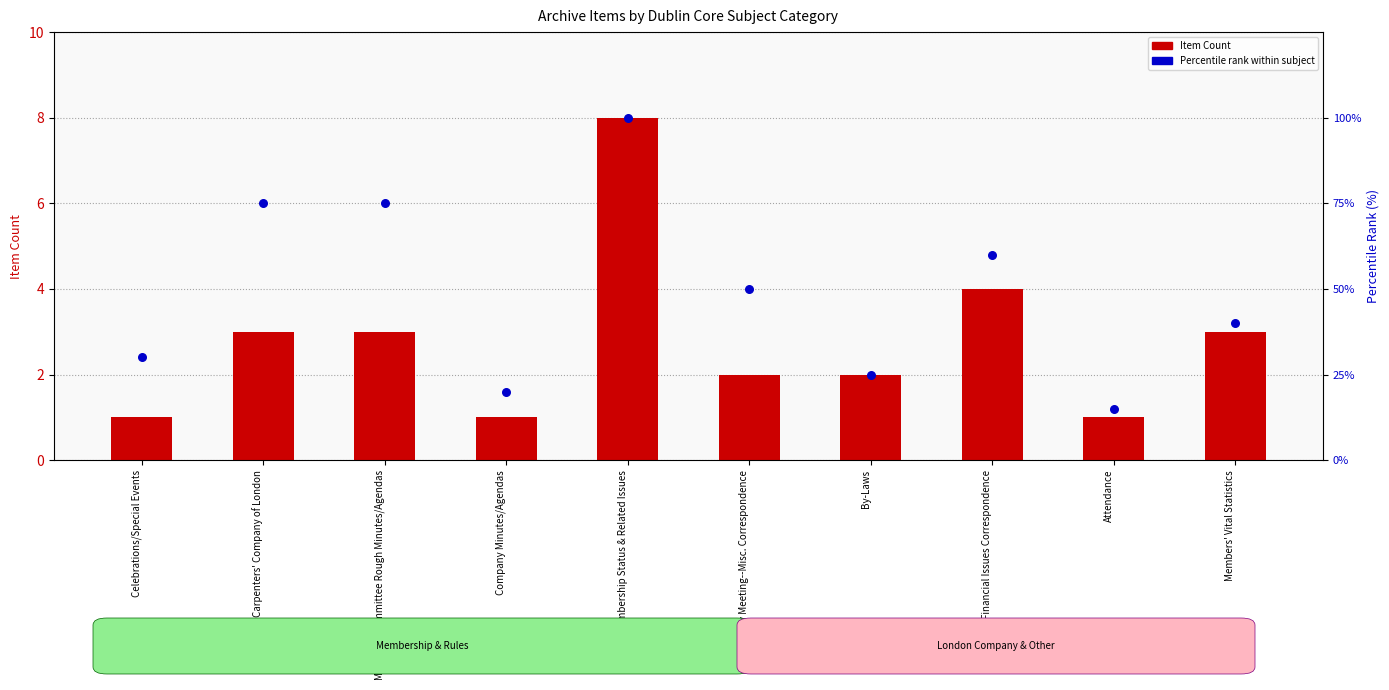

Is the value of Item Count at Company Minutes/Agendas greater than the value of Percentile rank at Managing Committee Rough Minutes/Agendas?

No